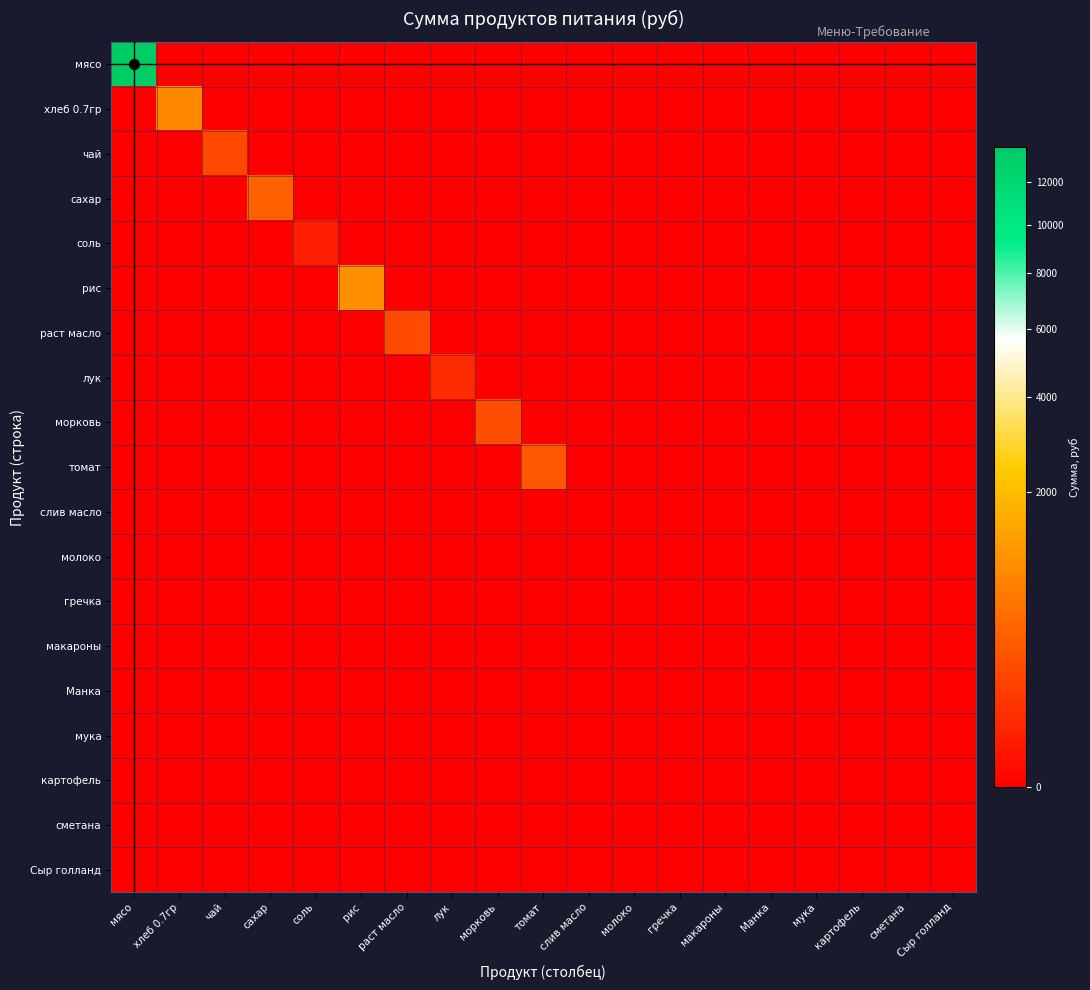

Which series has the widest spread of values?

мясо